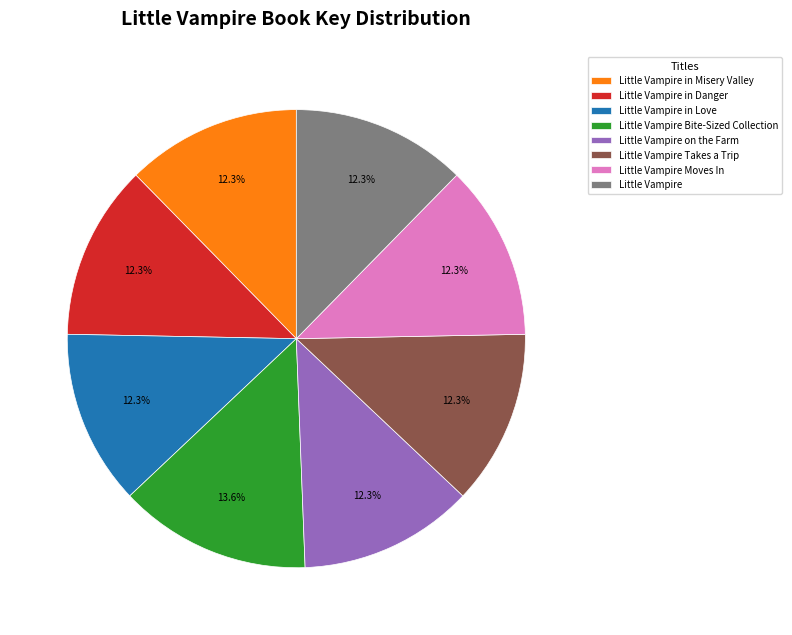

Is Little Vampire Moves In the majority of the pie?

No